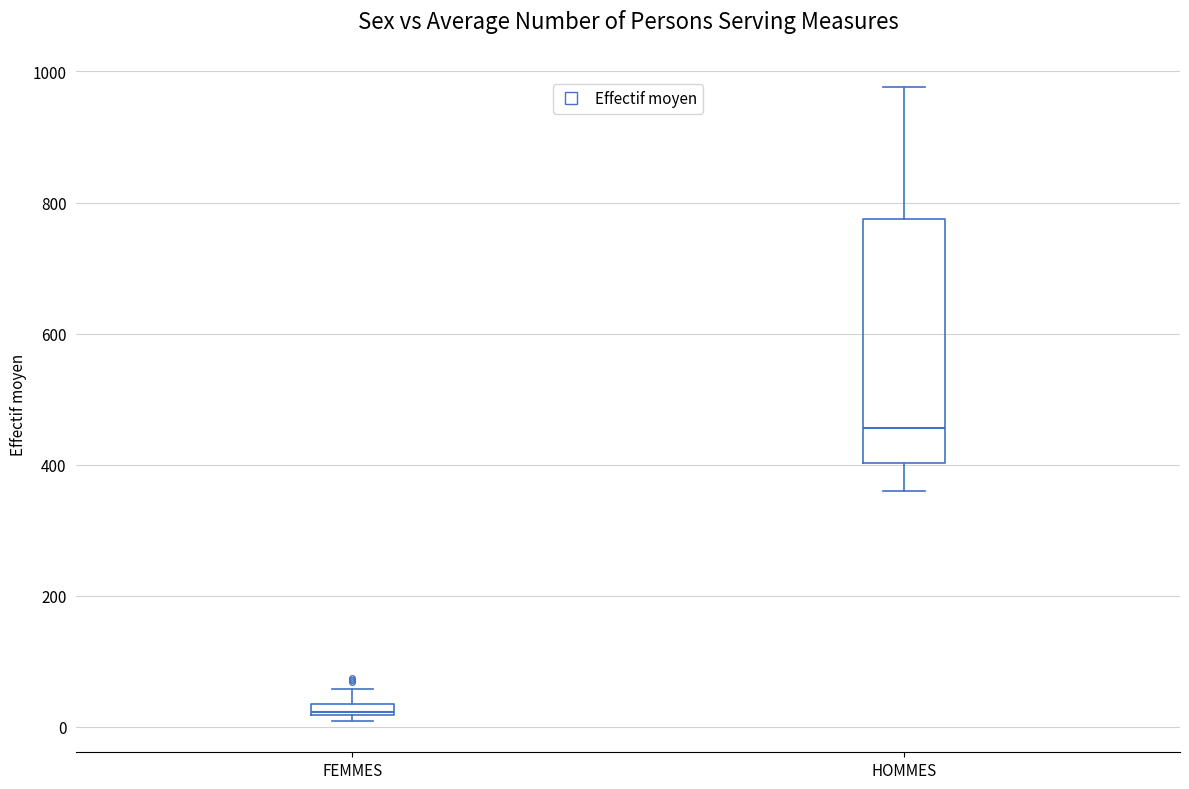

Which box has the lowest median line?

FEMMES